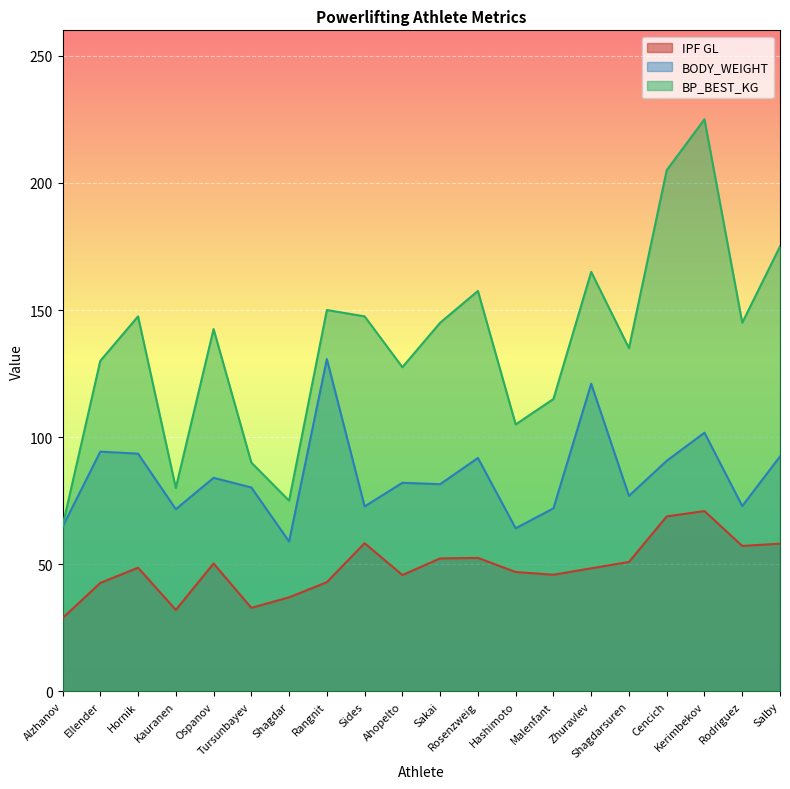

What is the minimum value shown in the chart?

28.8